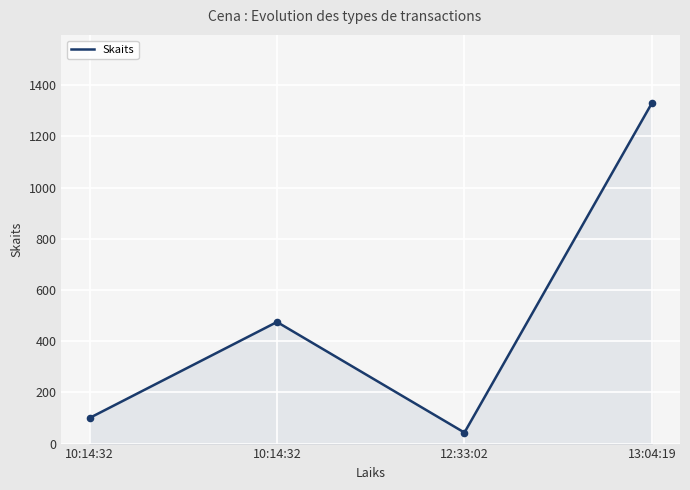

What is the change in value from 10:14:32 to 12:33:02?

-432